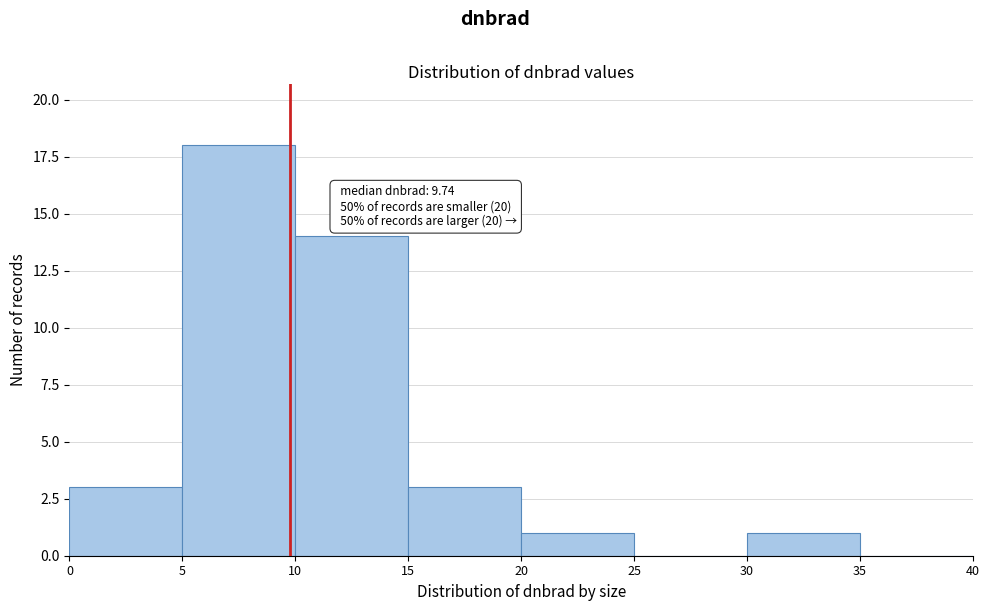

Which range on the x-axis has the tallest bar?

5 to 10